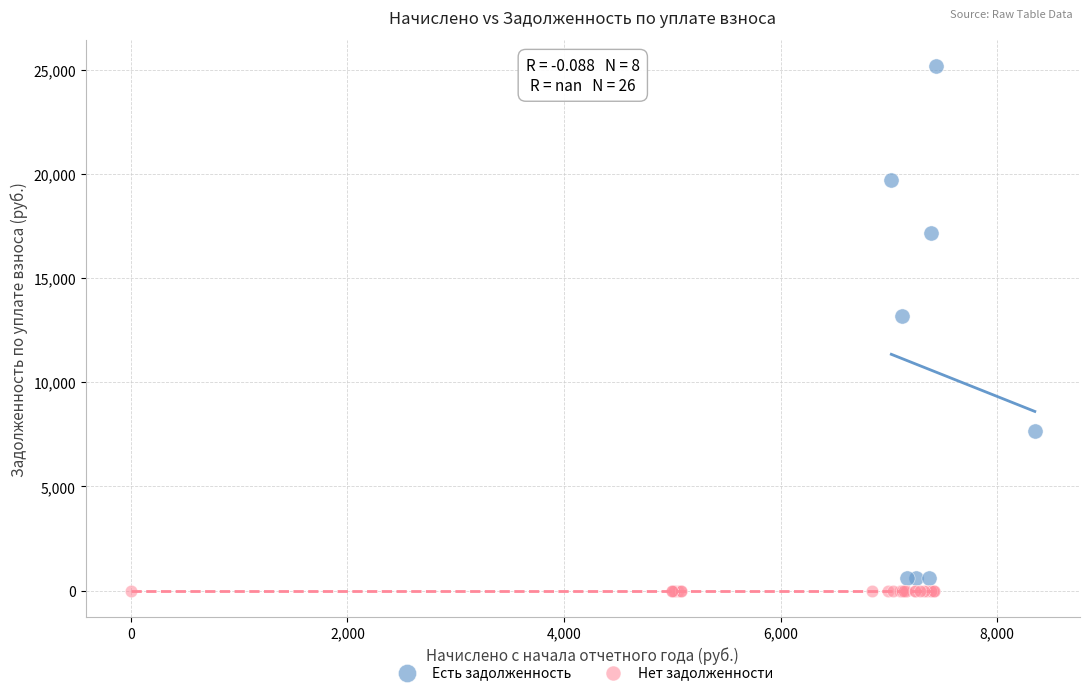

What are all the series names shown in the legend?

Есть задолженность, Нет задолженности